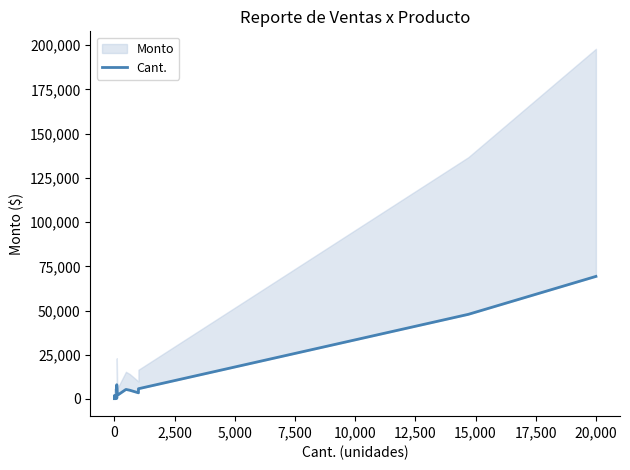

Reading left to right, list all the values displayed in this chart.

157.5	295.8	2028.6	341.2	358.4	970.2	490.0	490.0	770.0	525.0	8050.0	2016.0	2016.0	5376.0	4928.0	3465.0	5600.0	5775.0	47848.5	69300.0